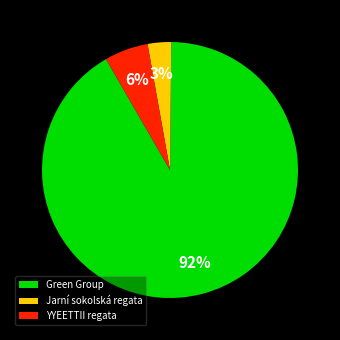

Is there a majority slice in this chart?

Yes